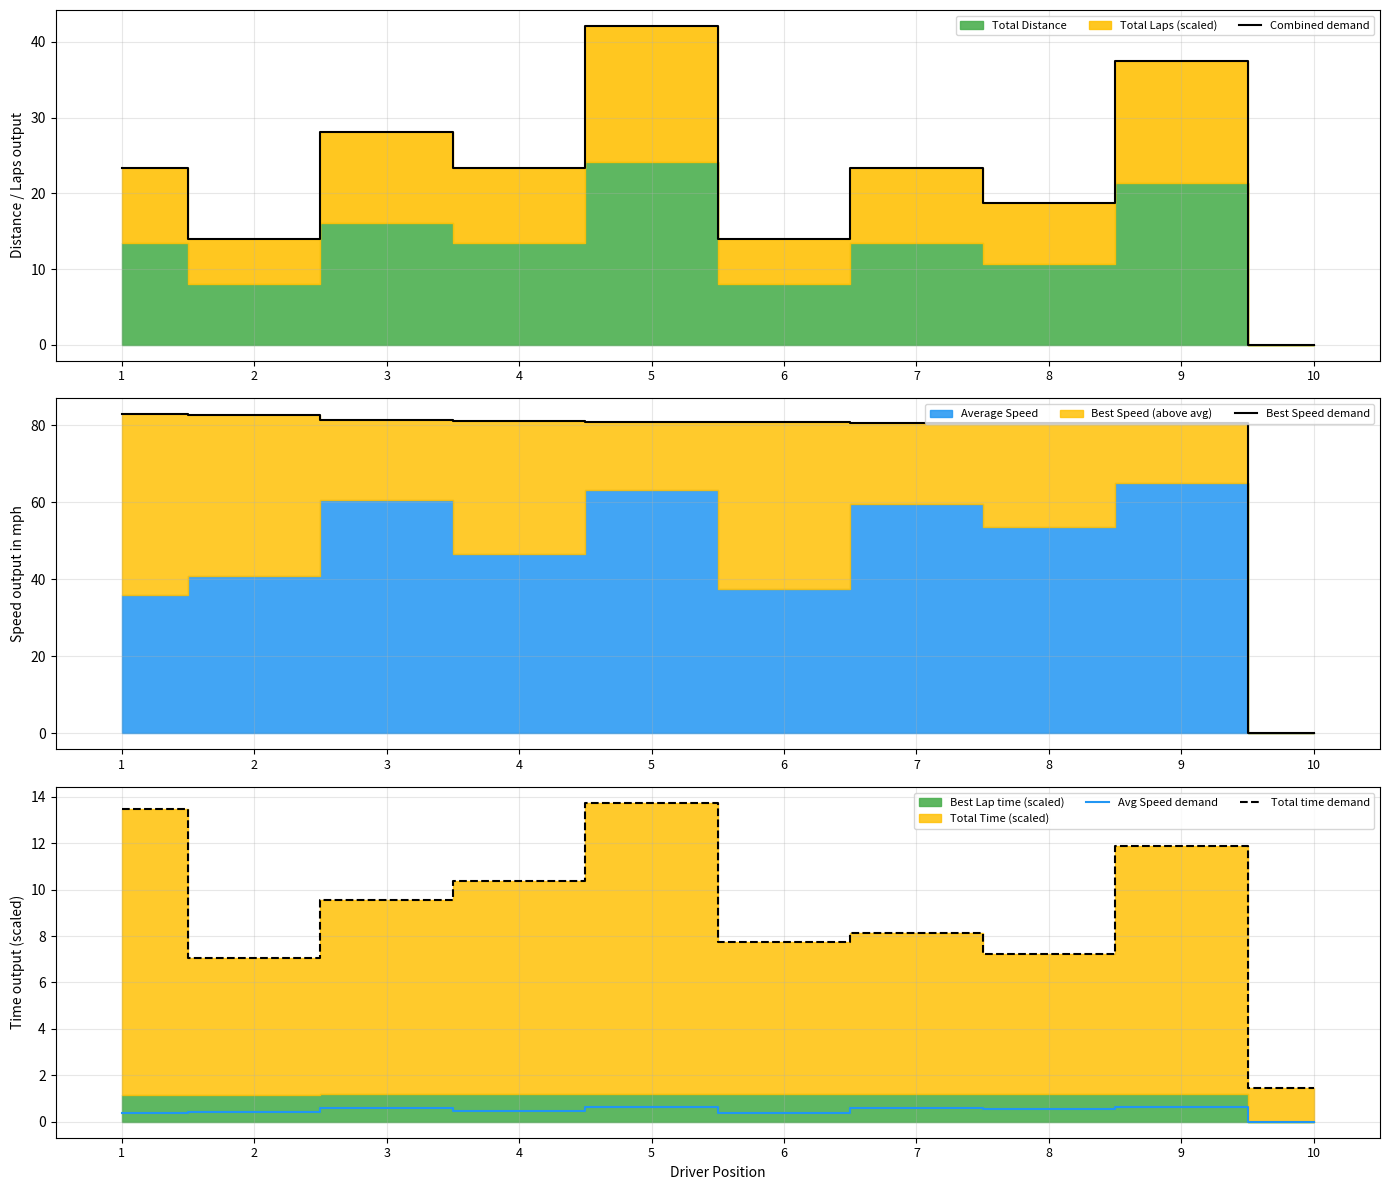

Reading left to right, what are all the values shown in this chart?

Combined demand: 1=23.4	2=14.0	3=28.1	4=23.4	5=42.1	6=14.0	7=23.4	8=18.7	9=37.4	10=0.0
Best Speed demand: 1=82.8	2=82.6	3=81.2	4=81.2	5=80.9	6=80.8	7=80.7	8=80.5	9=80.5	10=0.0
Avg Speed demand: 1=0.4	2=0.4	3=0.6	4=0.5	5=0.6	6=0.4	7=0.6	8=0.5	9=0.6	10=0.0
Total time demand: 1=13.5	2=7.1	3=9.6	4=10.4	5=13.7	6=7.7	7=8.1	8=7.2	9=11.9	10=1.4